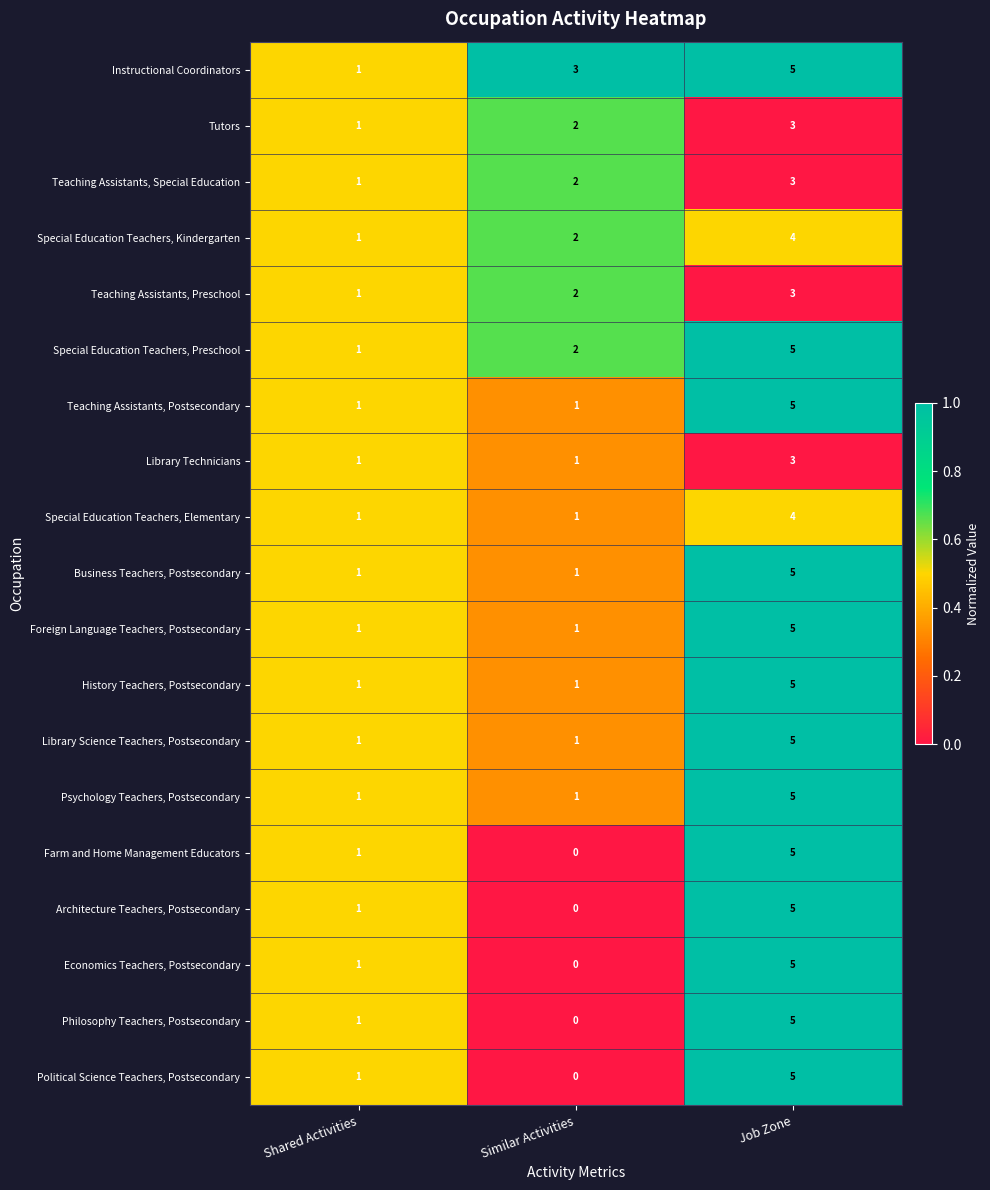

What is the maximum value for Instructional Coordinators?

5